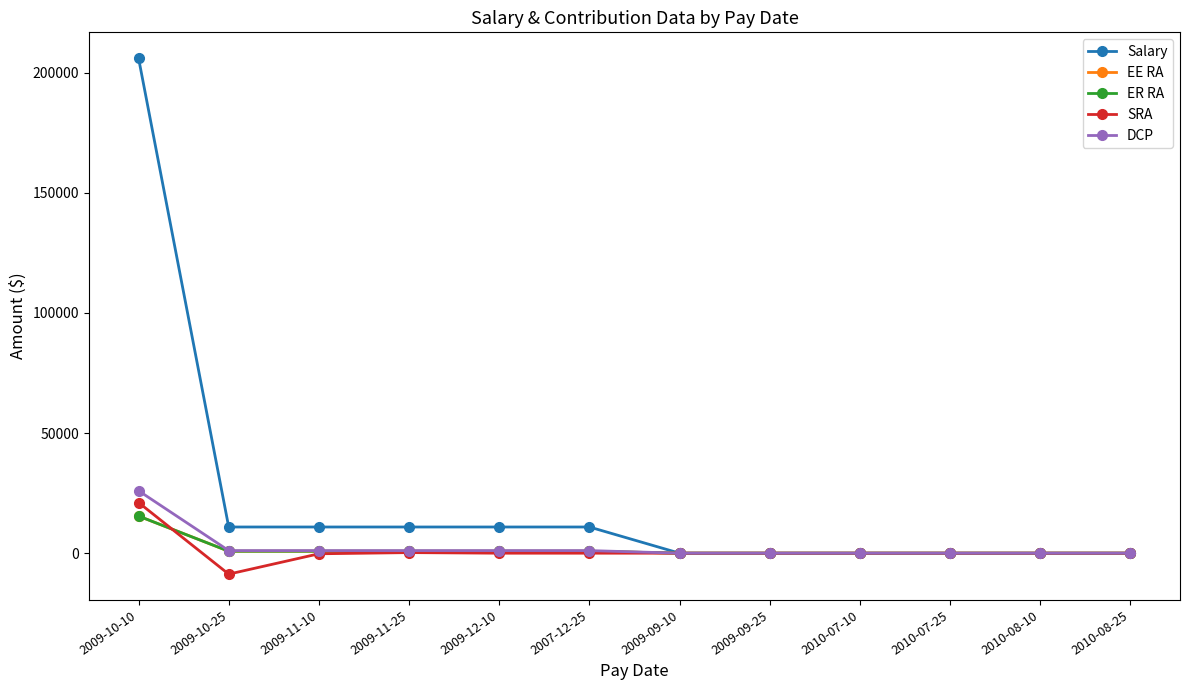

Where does the Salary series first go above 10905?

2009-10-10